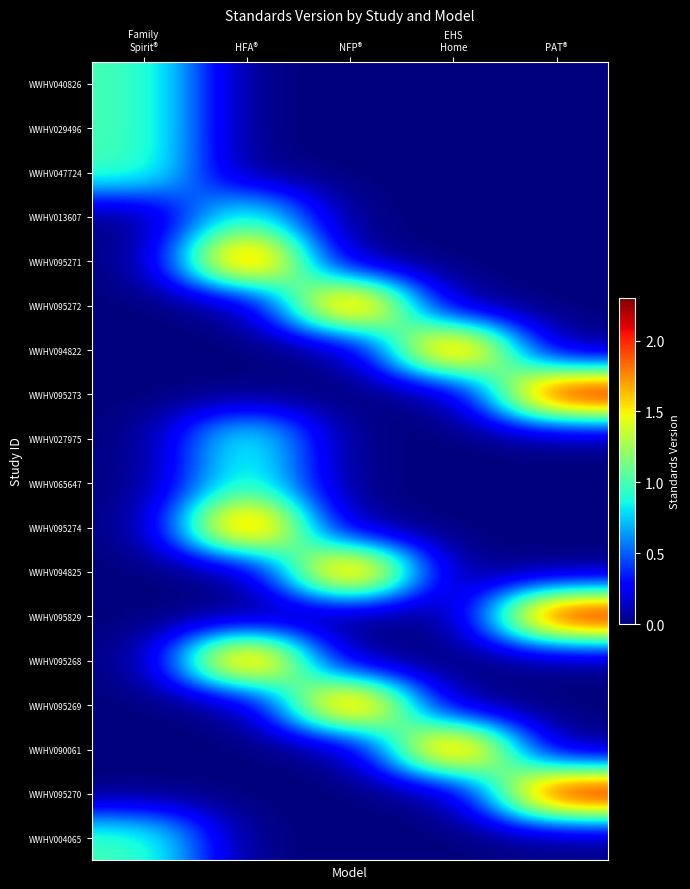

Count the number of data series in this chart.

18